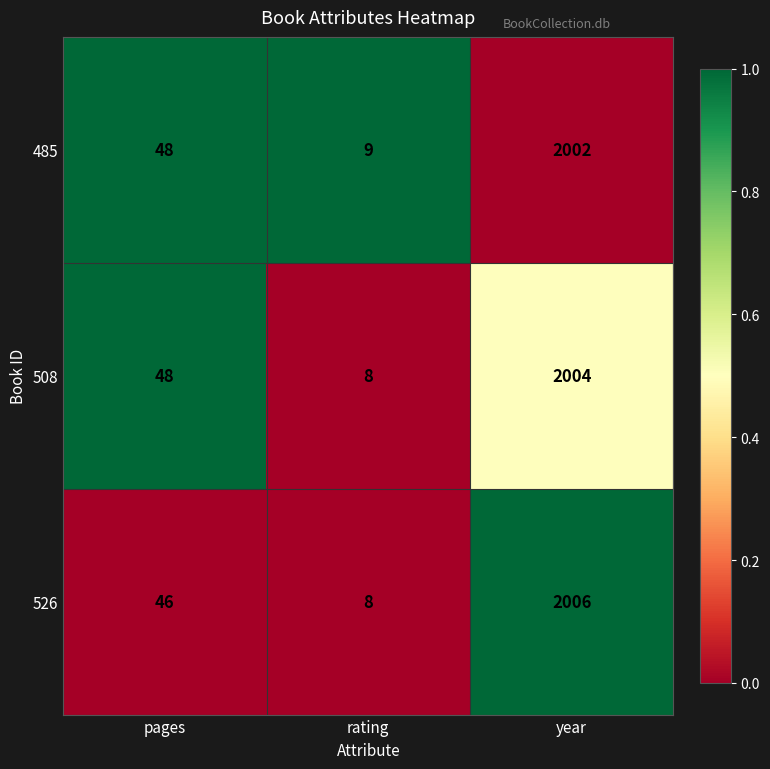

Reading right to left, list all the values displayed in this chart.

485: 2002	9	48
508: 2004	8	48
526: 2006	8	46